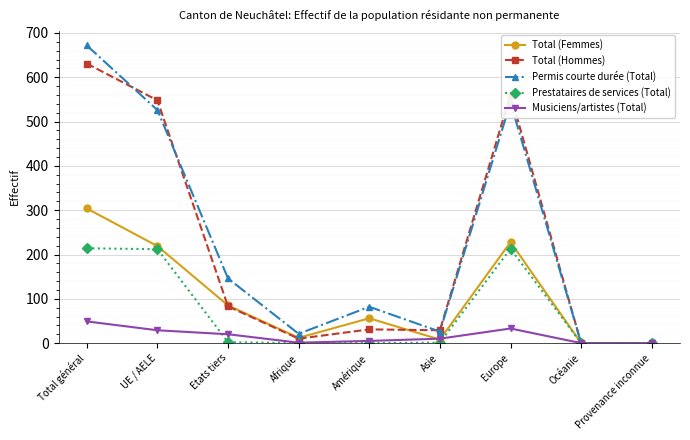

At how many categories does at least one series exceed 589?

1